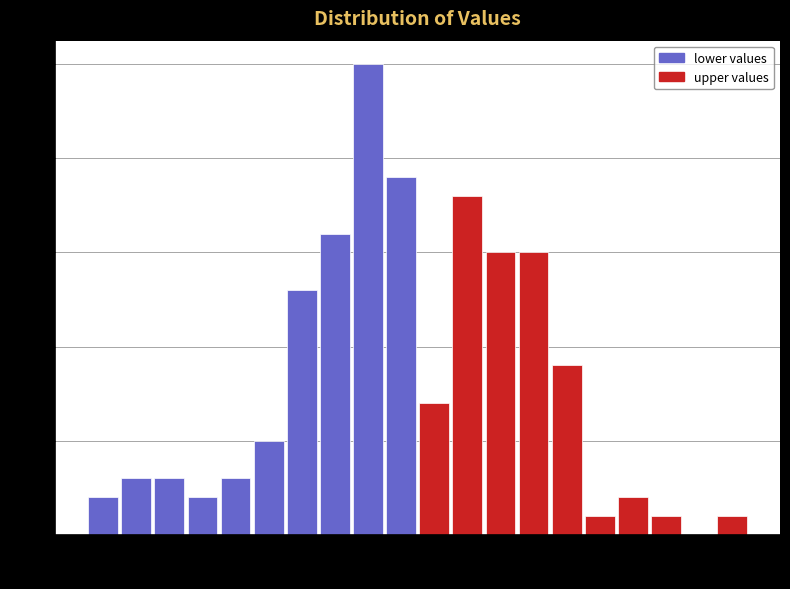

Read against the x-axis, roughly where is the centre of the tallest bar?

8.2